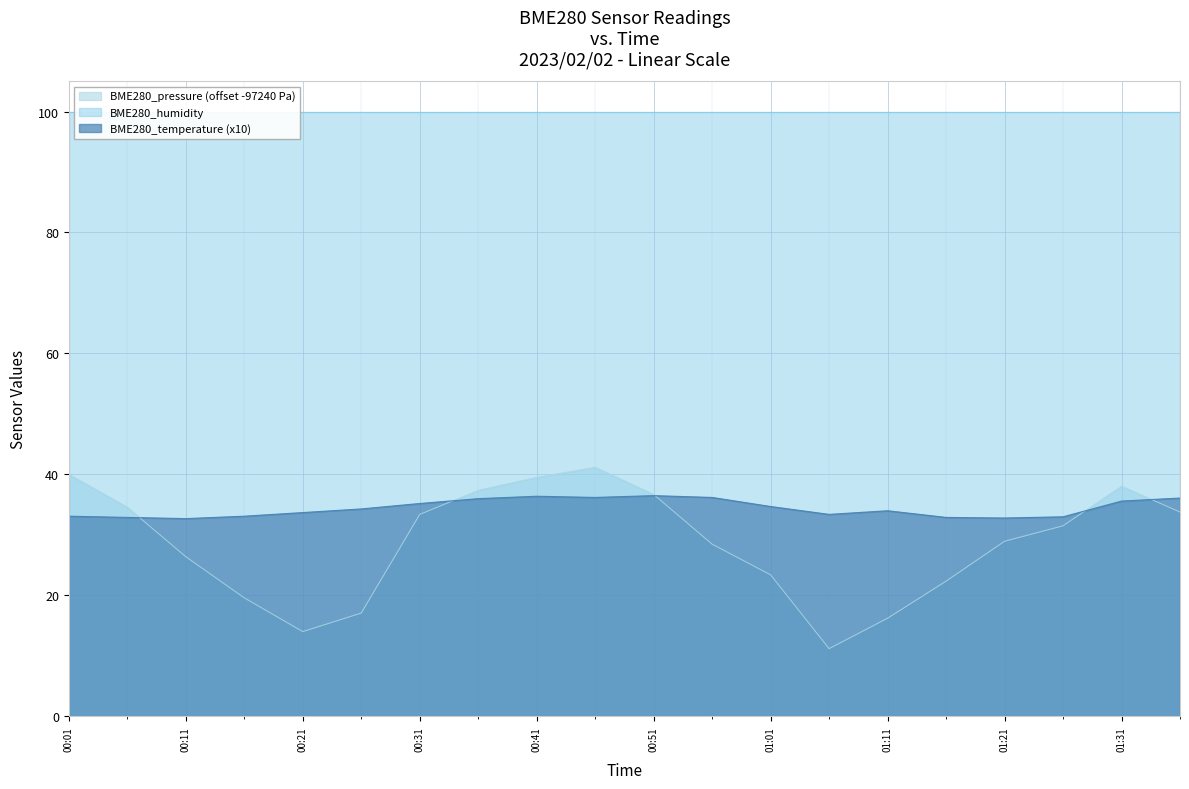

Is it true that BME280_temperature equals 22.9 at 01:26?

False